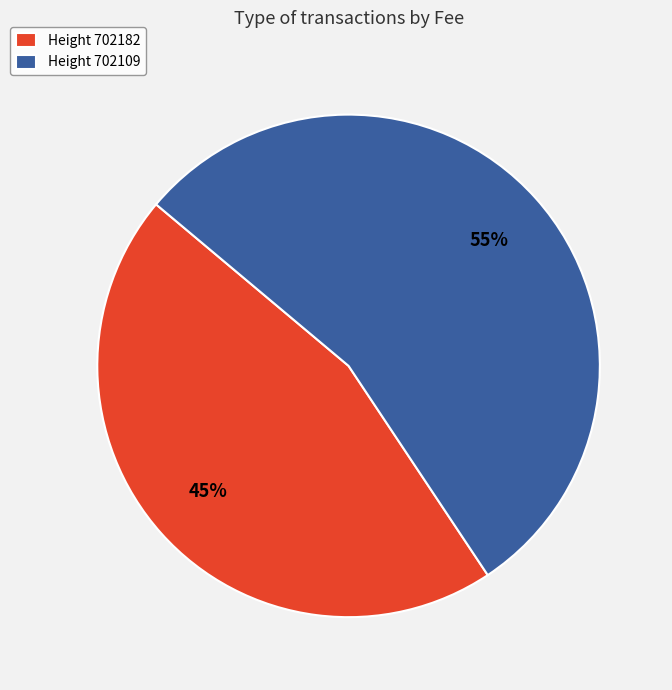

Does any single category account for the majority?

Yes